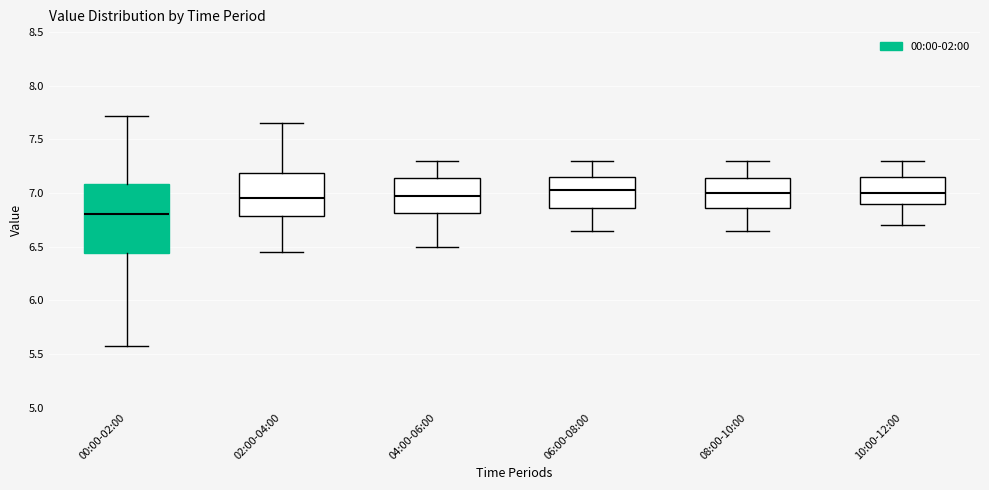

Comparing the boxes themselves (not the whiskers), which one is the tallest?

00:00-02:00